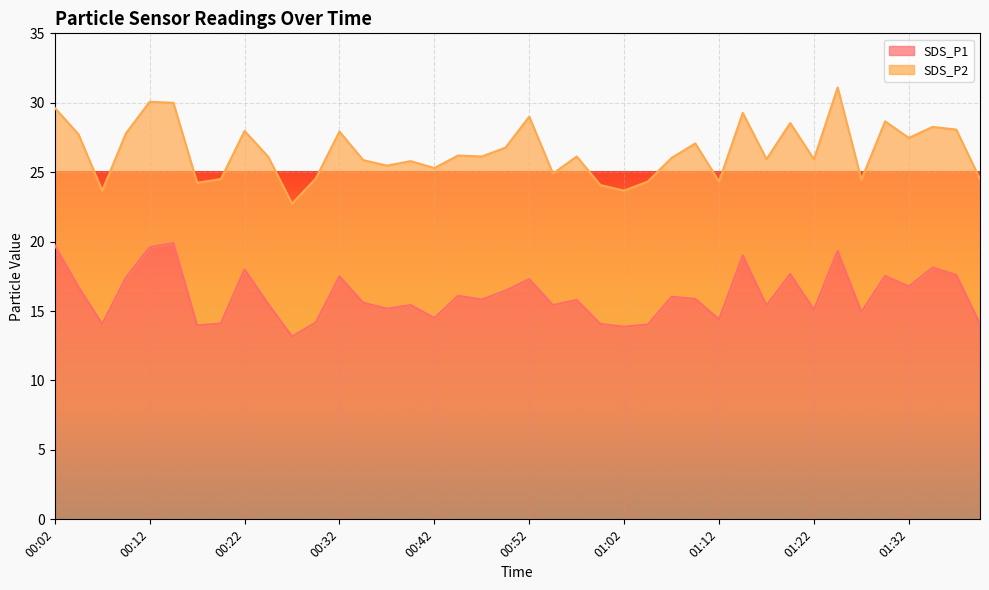

True or false: the data has more than 2 interior local peaks.

True